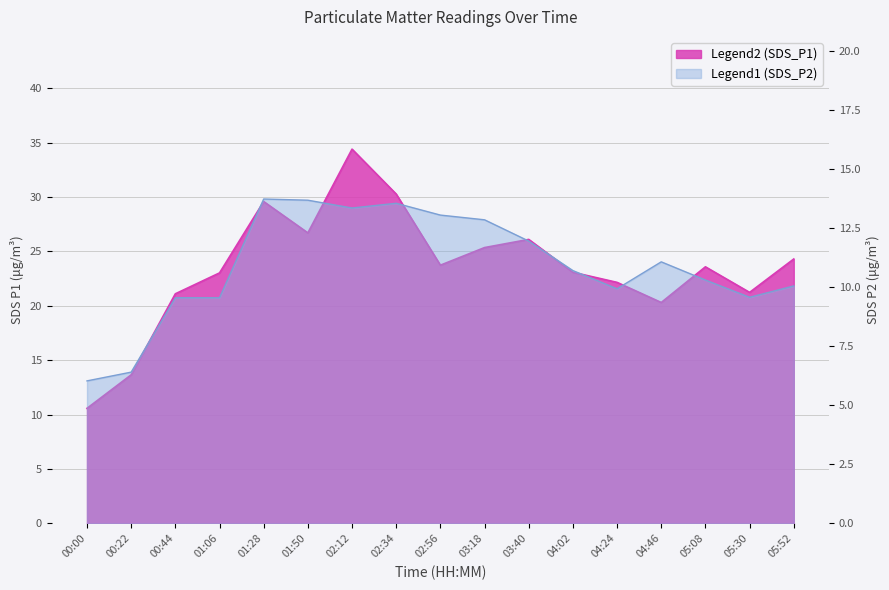

At which category is the sum across all series the highest?

02:12